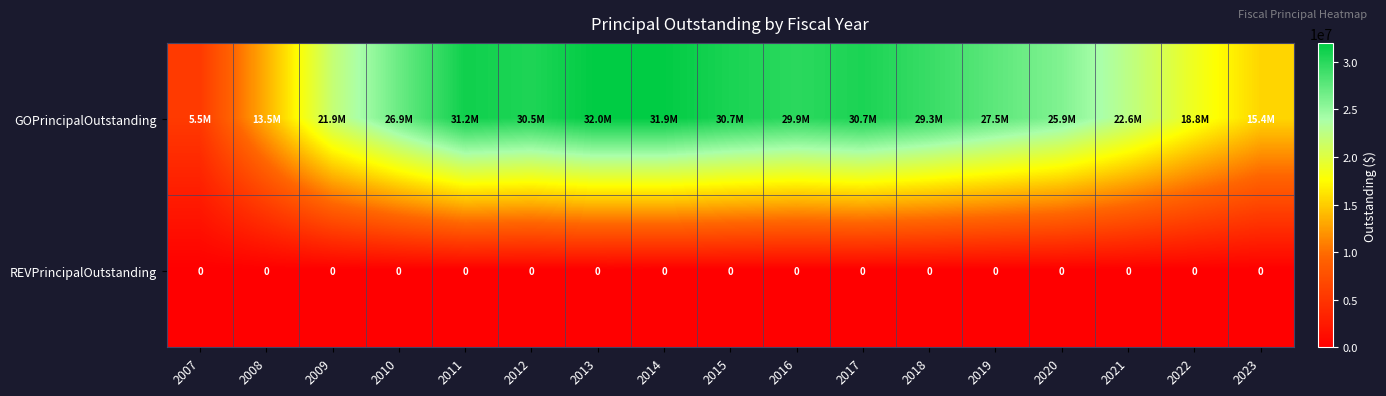

The REVPrincipalOutstanding series shows 0 at 2020. True or false?

True